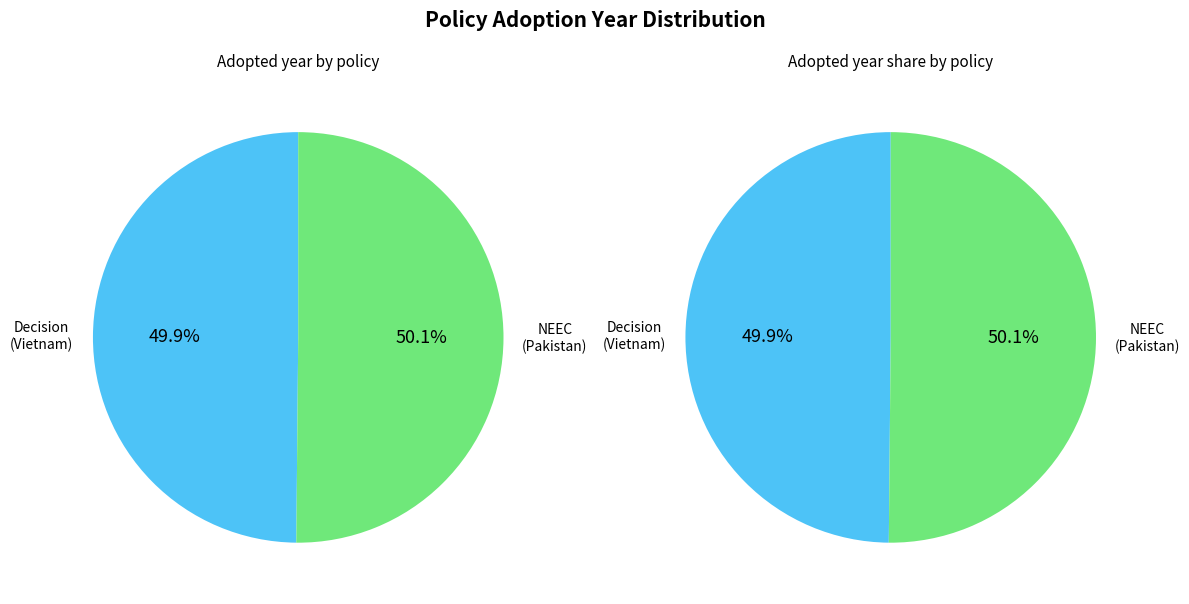

To the nearest percent, what portion does Decision No. 14/2023/QD-TTg (Vietnam) represent?

50%